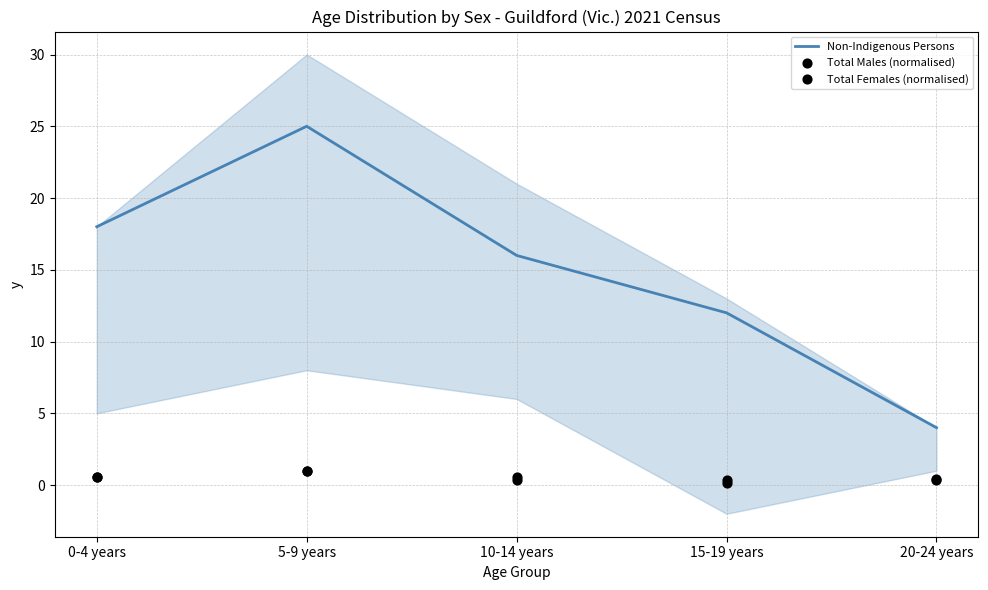

What are all the series names shown in the legend?

Non-Indigenous Persons, Total Males (normalised), Total Females (normalised)